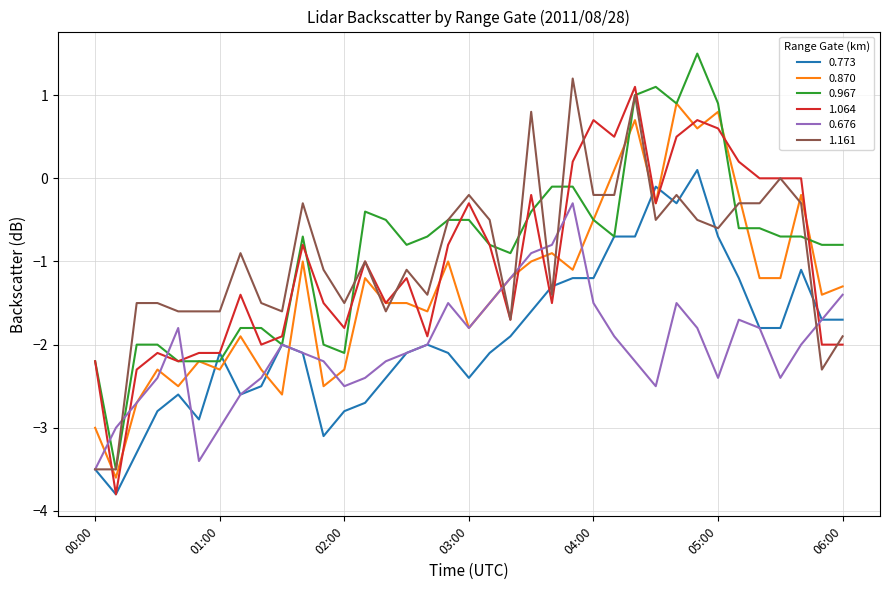

How many values in 0.870 are above zero?

5